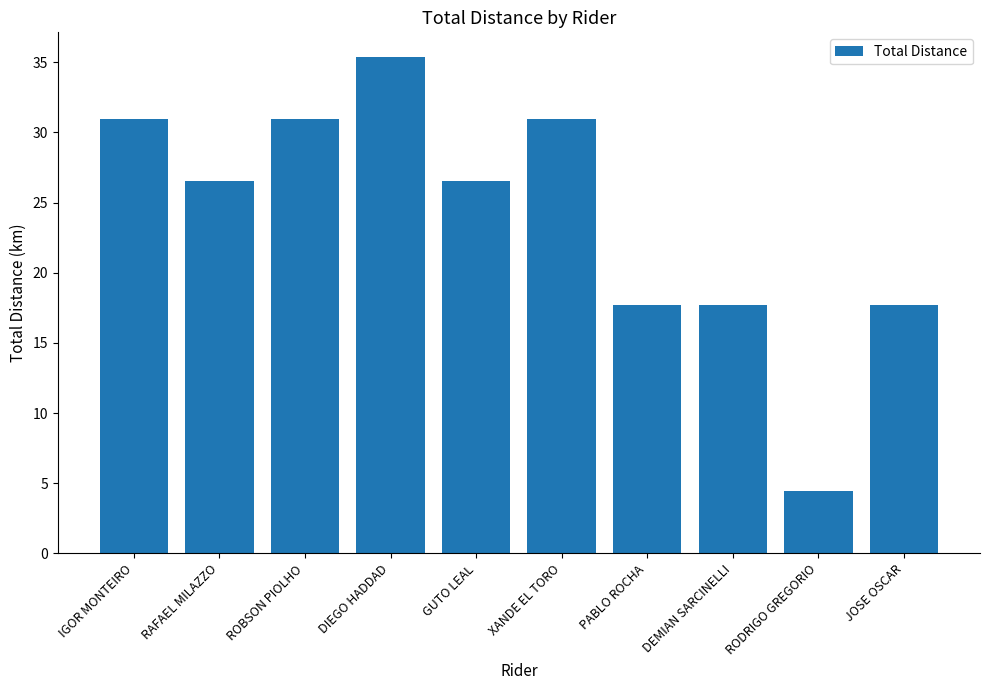

How many data points does each series have?

10